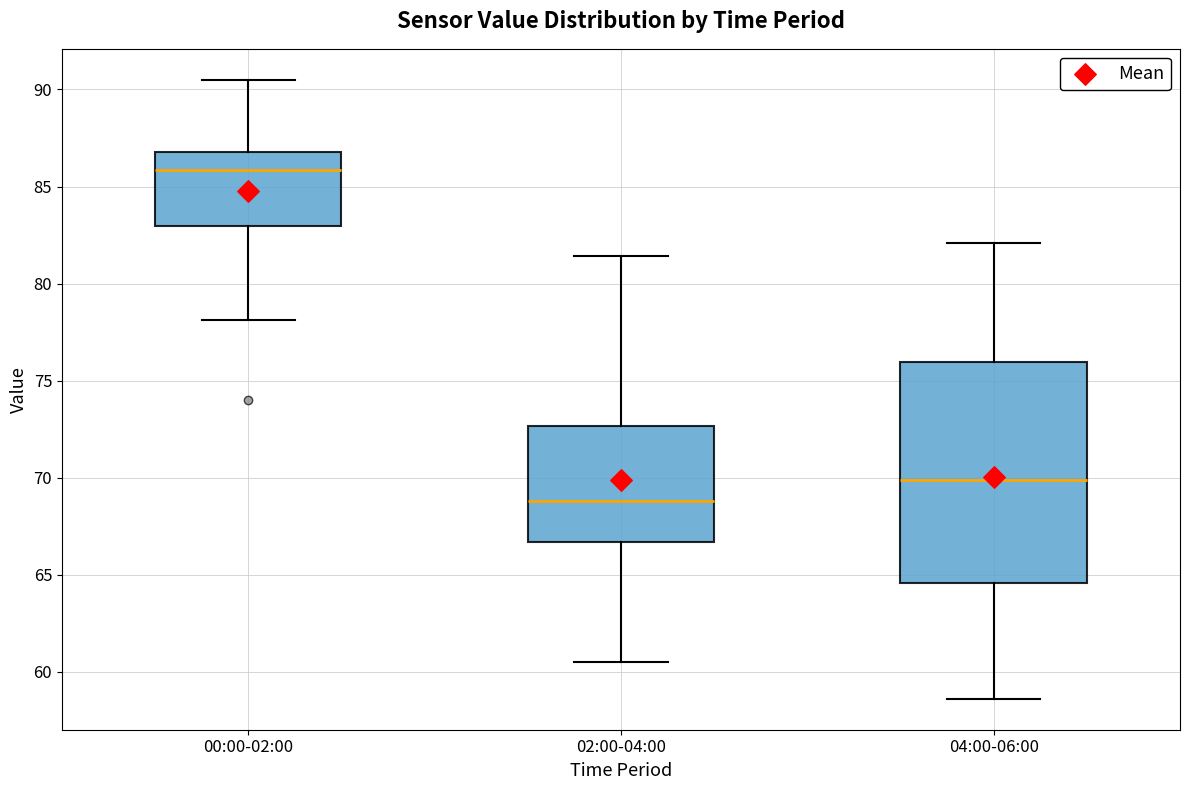

Comparing the boxes themselves (not the whiskers), which one is the tallest?

04:00-06:00